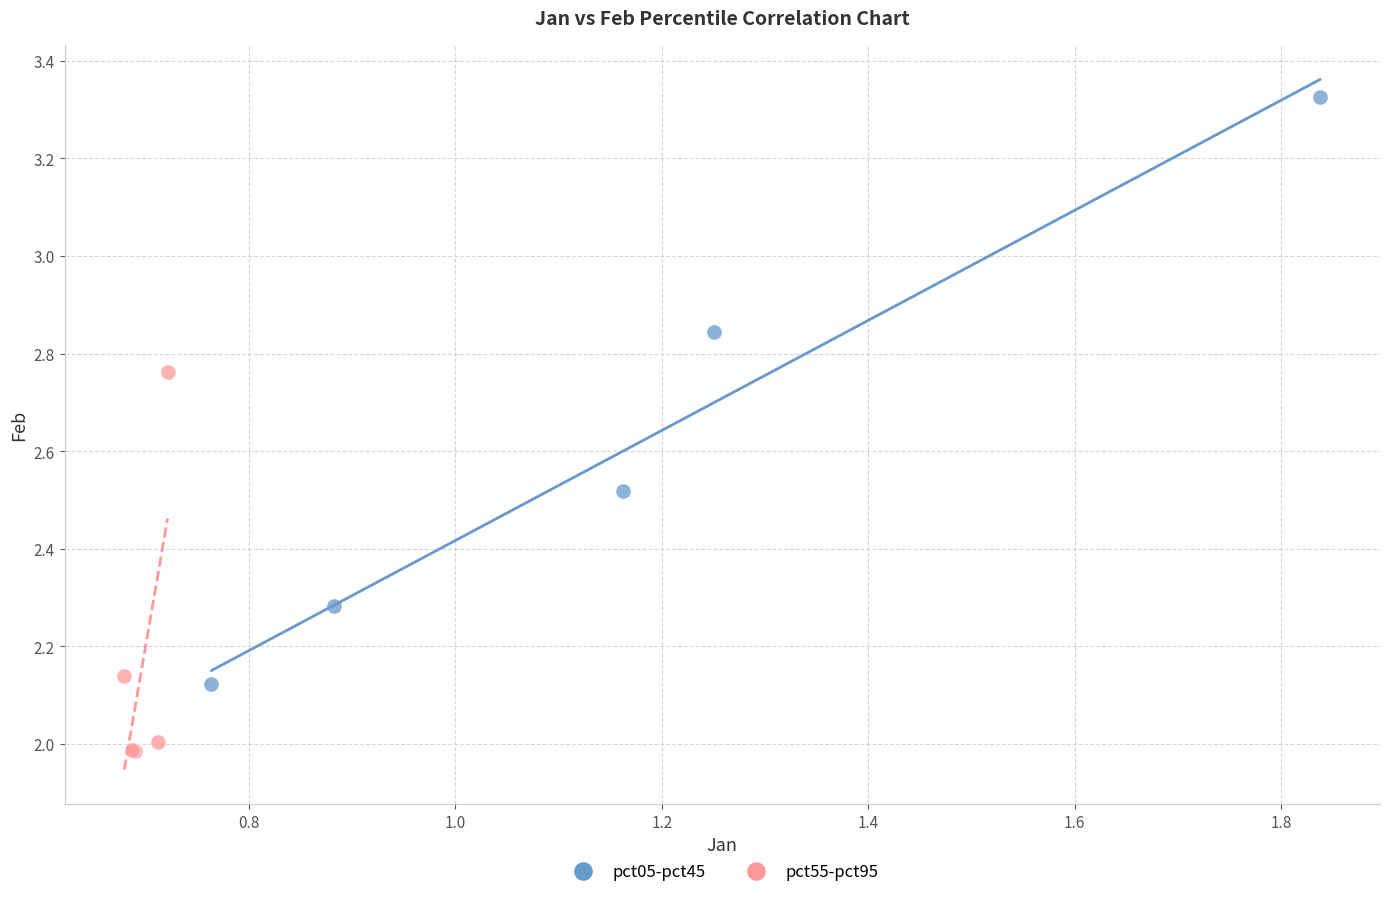

Which series reaches the maximum Y coordinate?

pct05-pct45